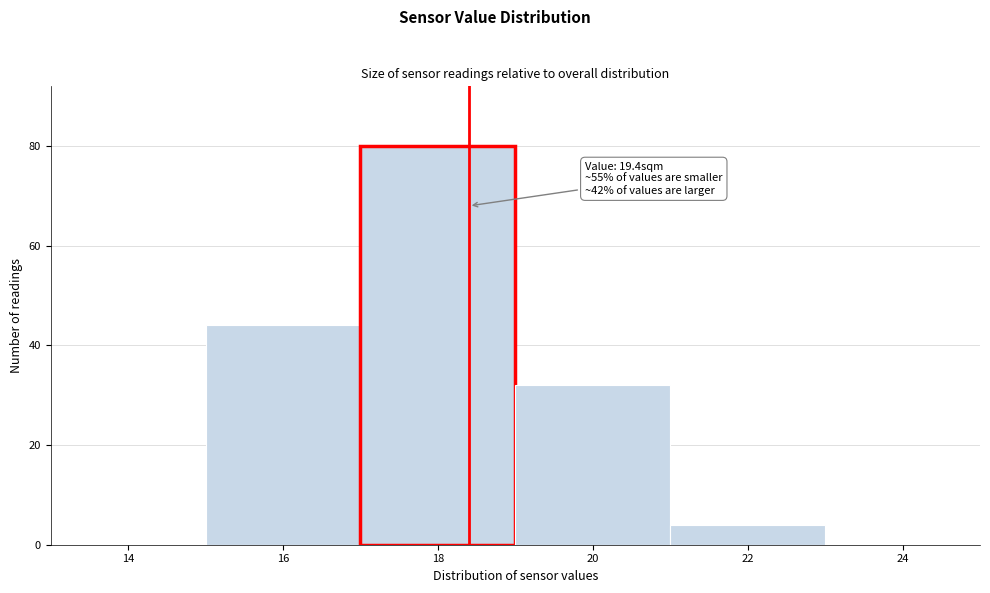

Reading left to right, transcribe all the data shown in this chart.

14=0	16=44	18=80	20=32	22=4	24=0